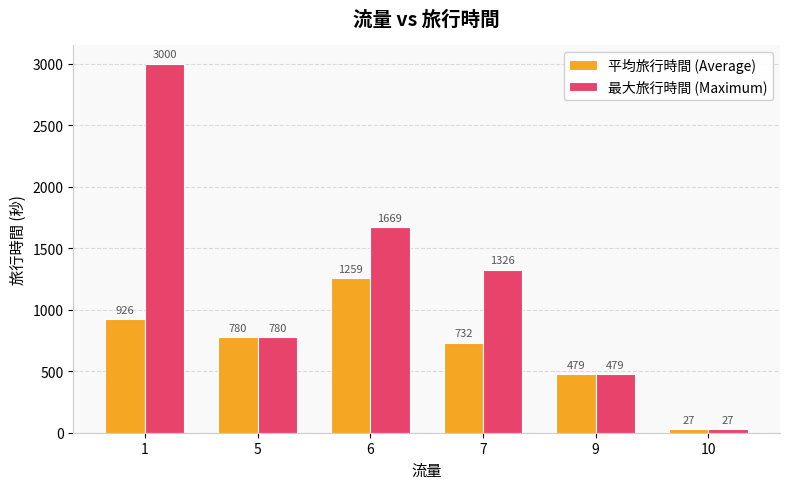

What is the average value of the 平均旅行時間 (Average) series?

700.4